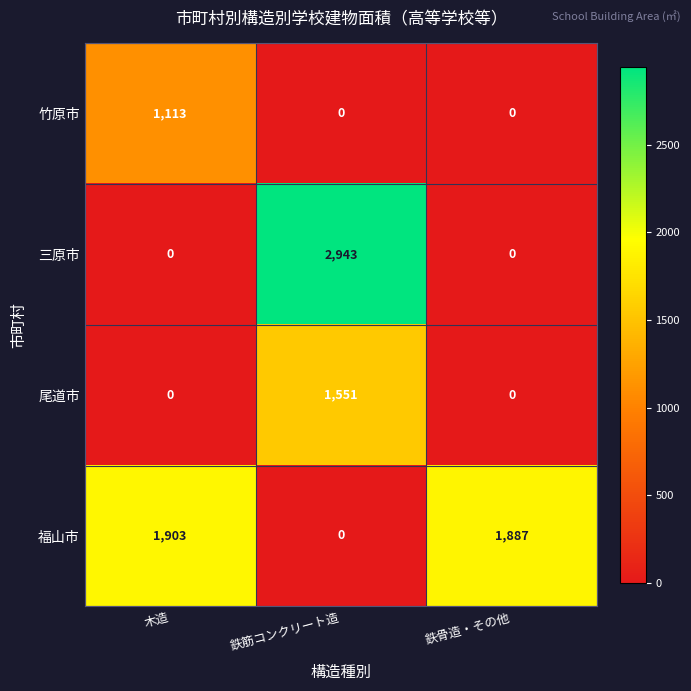

At how many categories does at least one series exceed 2754?

1